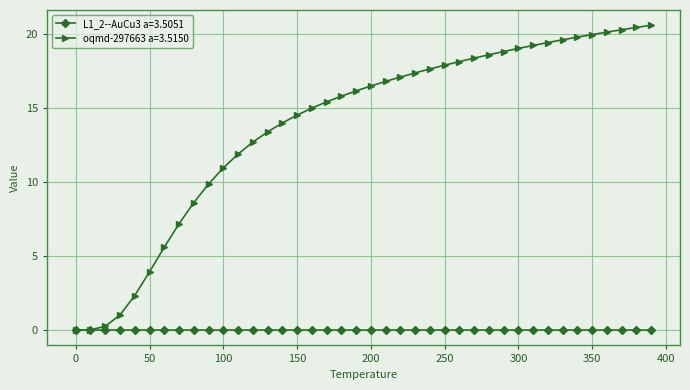

At how many categories does at least one series exceed 9?

31